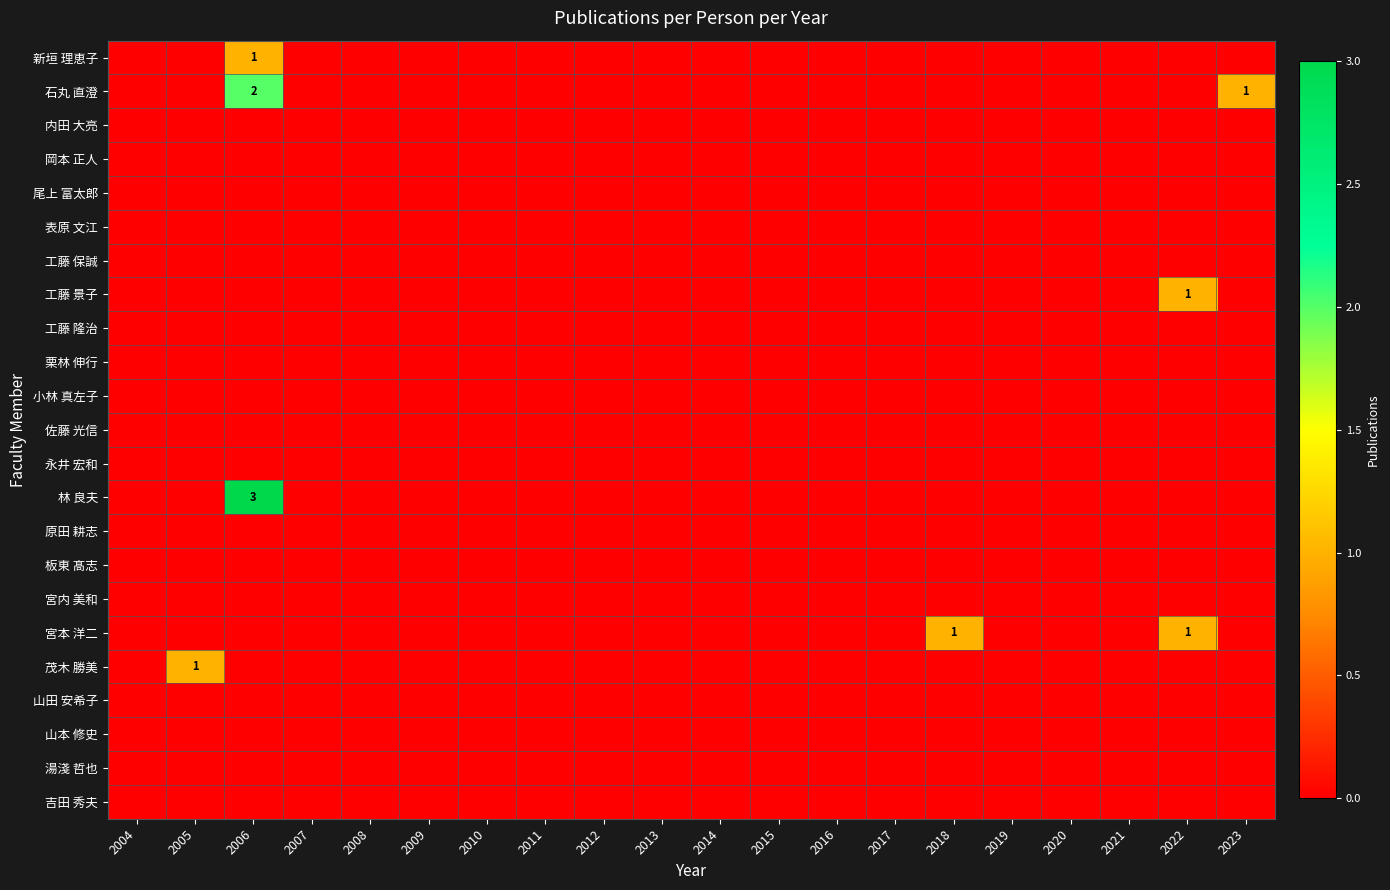

What is the greatest value displayed?

3